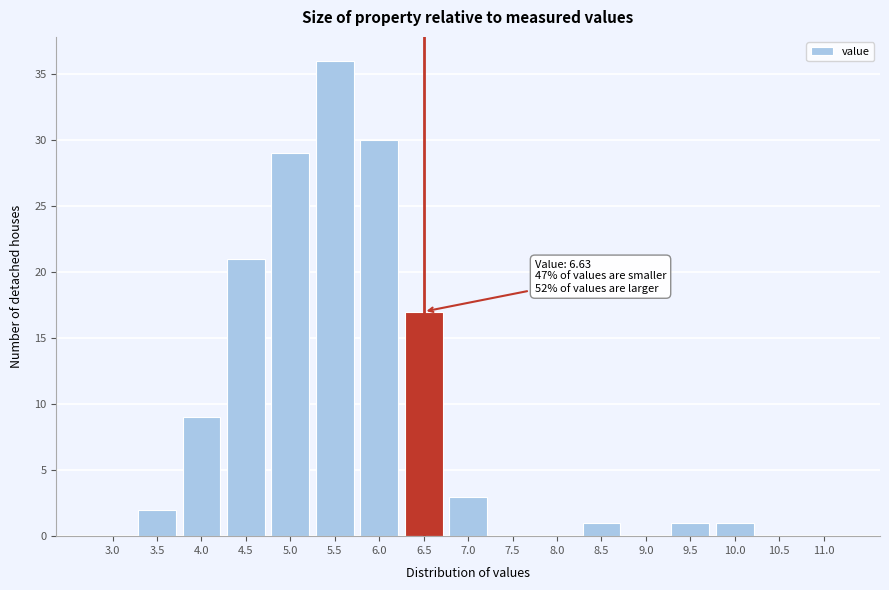

Reading right to left, transcribe all the data shown in this chart.

11.0=0	10.5=0	10.0=1	9.5=1	9.0=0	8.5=1	8.0=0	7.5=0	7.0=3	6.5=17	6.0=30	5.5=36	5.0=29	4.5=21	4.0=9	3.5=2	3.0=0